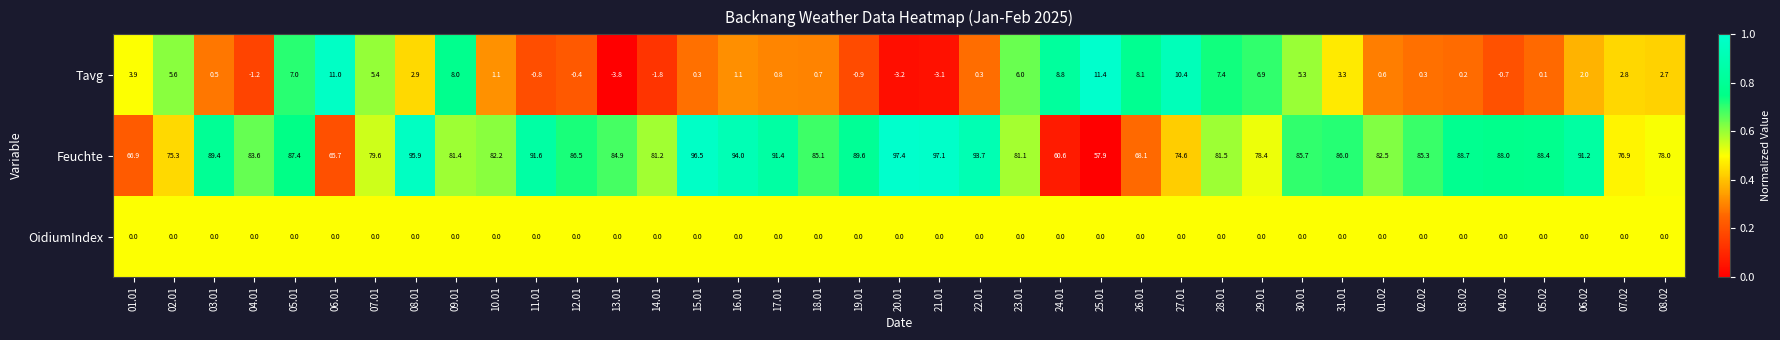

What is the sum of all Tavg values?

109.0